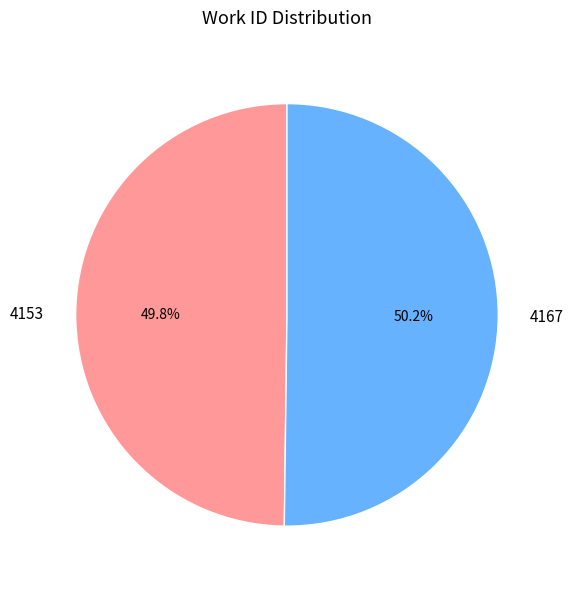

Approximately how many times larger is the value at 4167 compared to 4153?

1.0